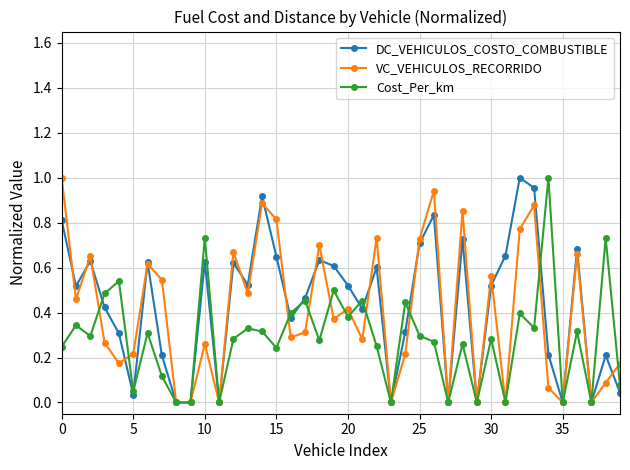

How many interior local peaks does the DC_VEHICULOS_COSTO_COMBUSTIBLE series have?

12